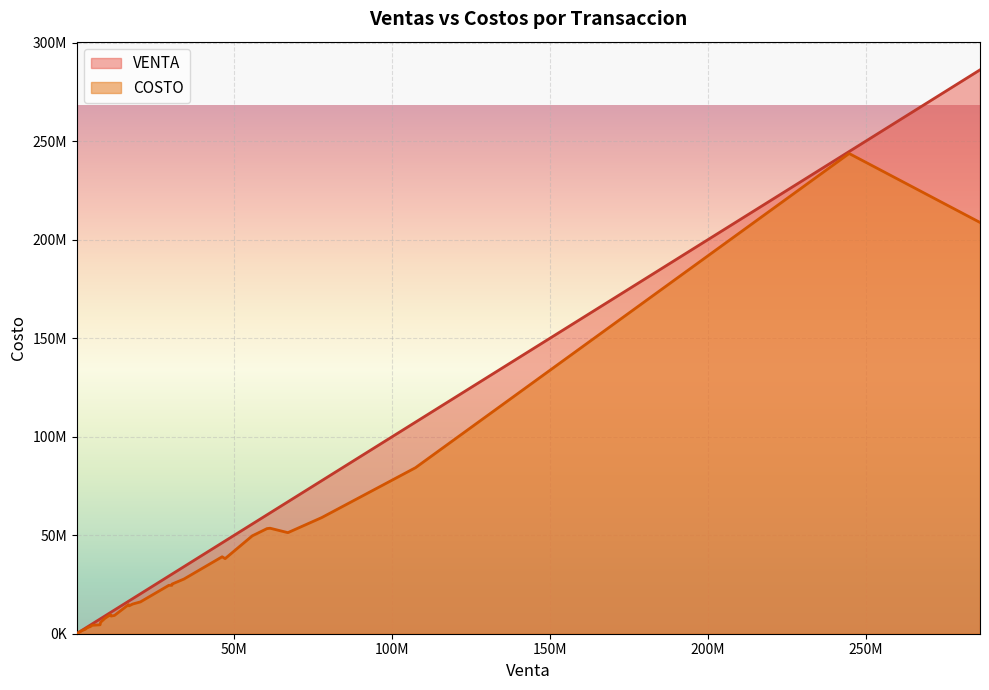

At how many categories does at least one series exceed 132540248?

2